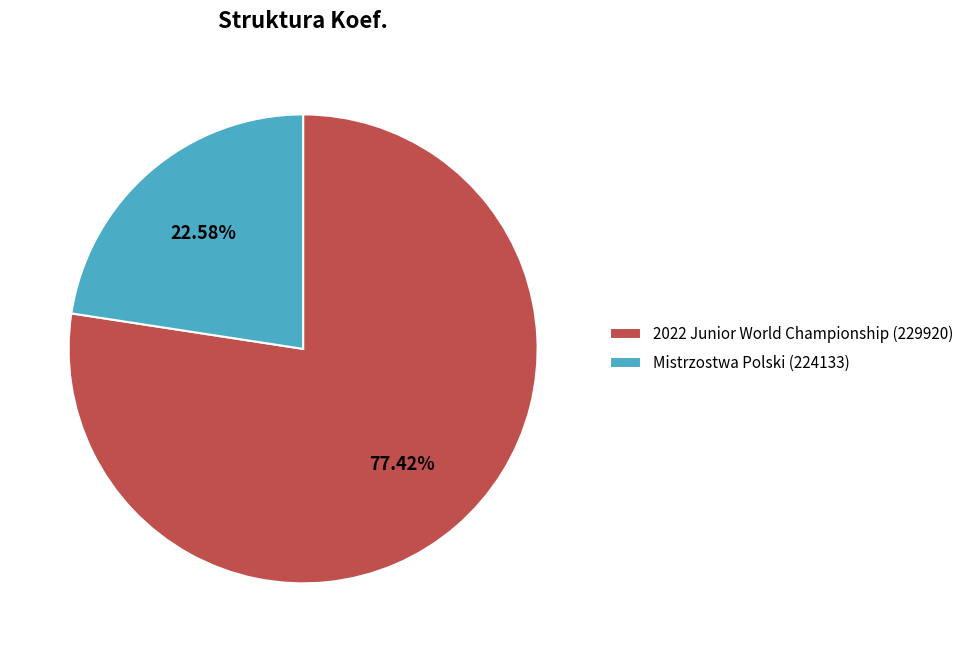

Which has a higher value, Mistrzostwa Polski (224133) or 2022 Junior World Championship (229920)?

2022 Junior World Championship (229920)